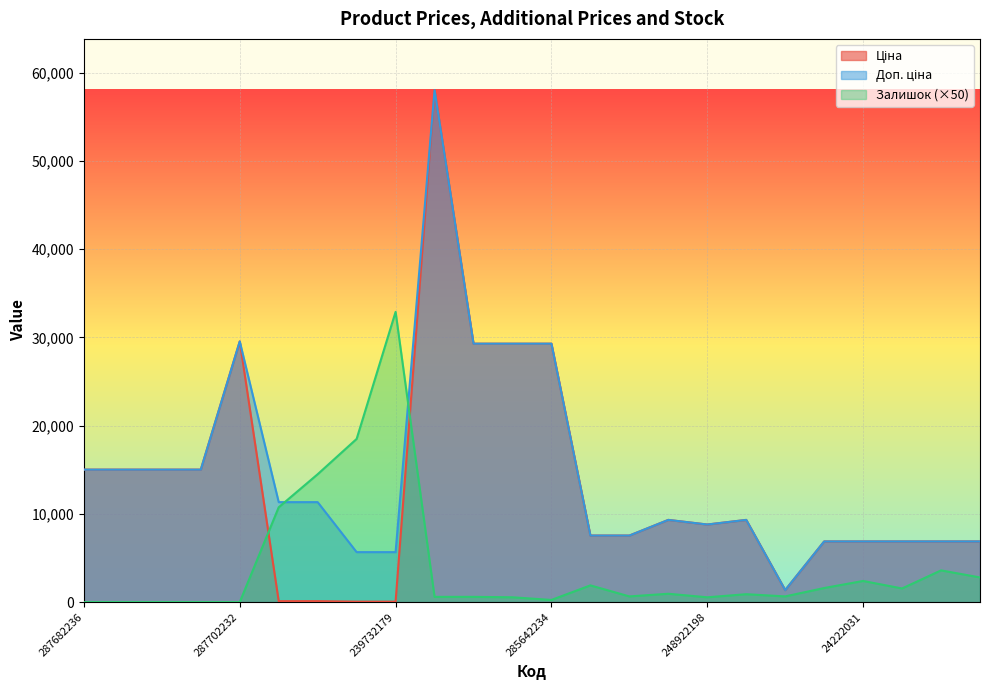

What is the sum of all Ціна values?

314183.3